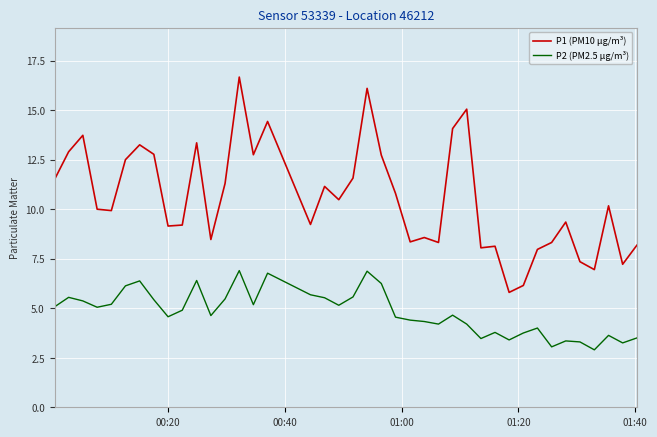

List the series in order of their overall mean, lowest first.

P2 (PM2.5 µg/m³), P1 (PM10 µg/m³)